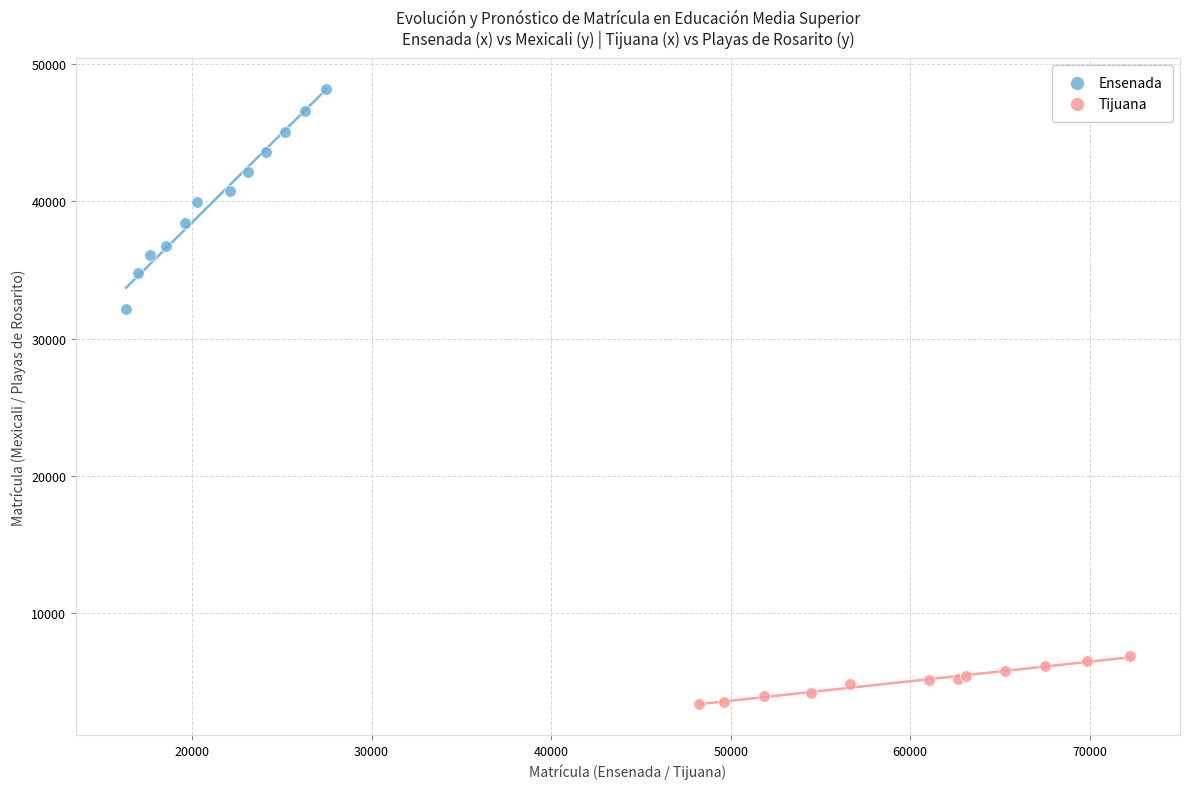

Which series reaches the minimum Y coordinate?

Tijuana